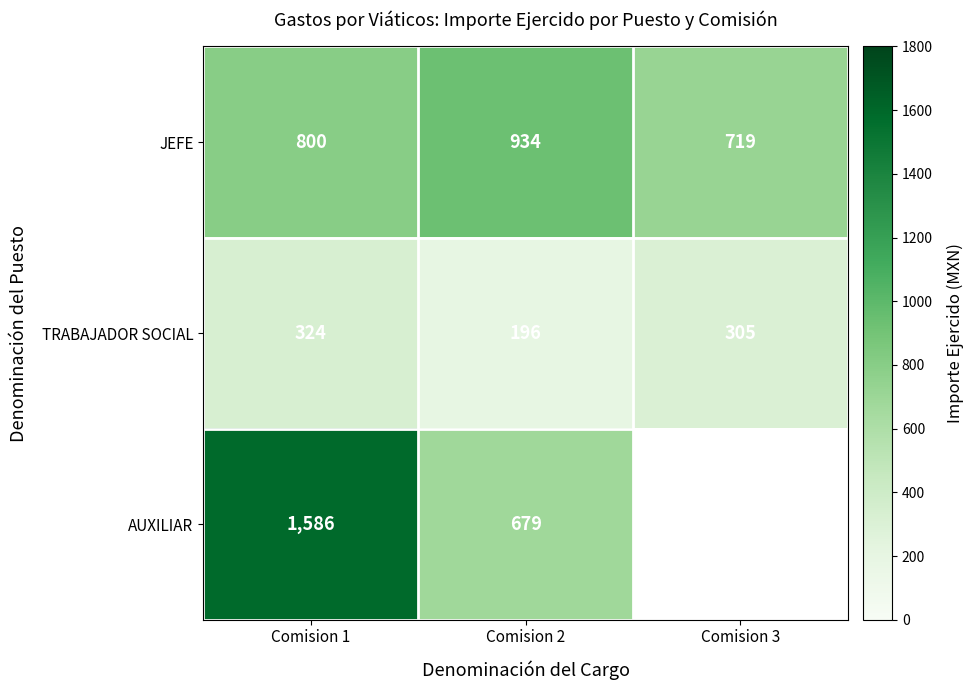

Rank the series at Comision 2 from highest to lowest value.

JEFE, AUXILIAR, TRABAJADOR SOCIAL